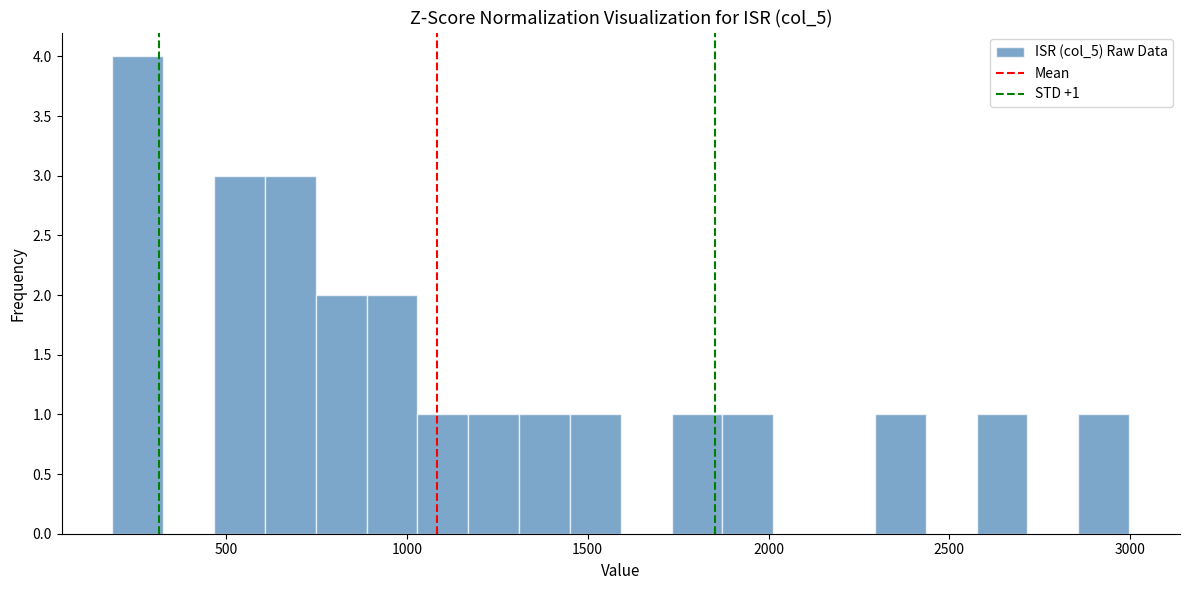

Around what value on the x-axis is the tallest bar? Give the approximate position of its centre, as read against the axis.

250